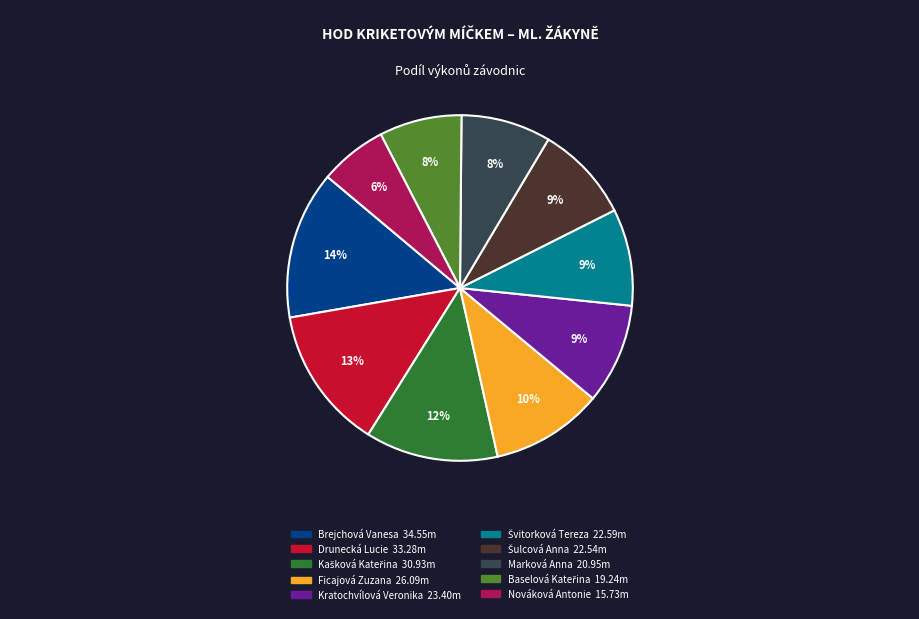

Is there any slice that represents more than half of the pie?

No